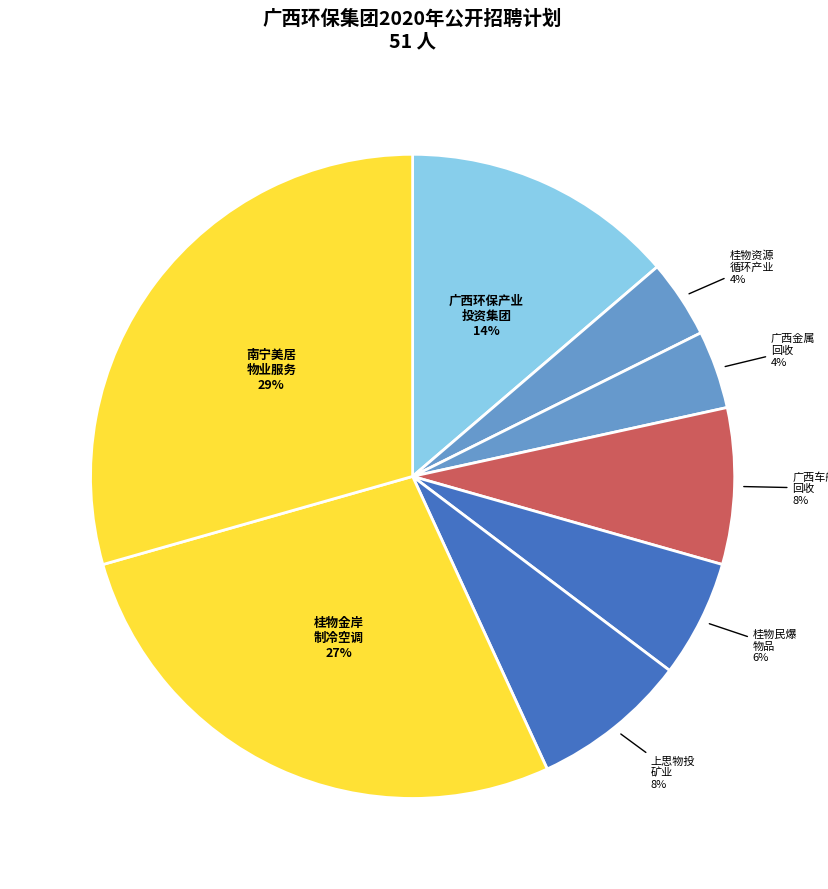

True or false: 南宁美居 物业服务 accounts for 17% of the total.

False